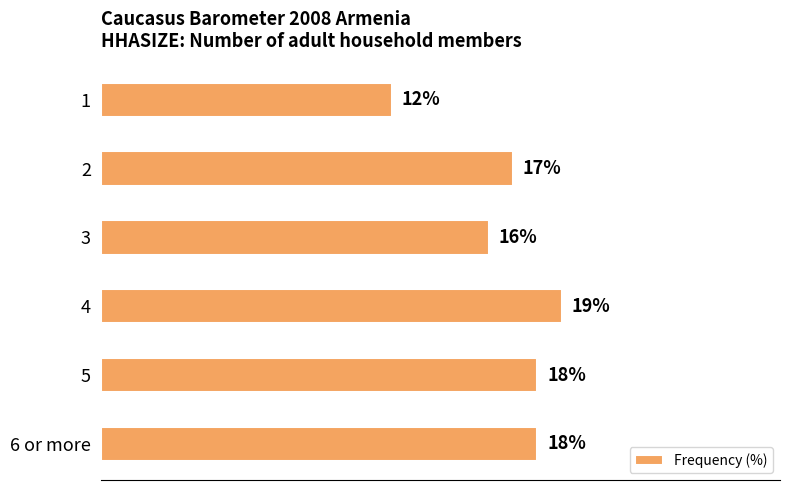

Are the bars horizontal?

Yes